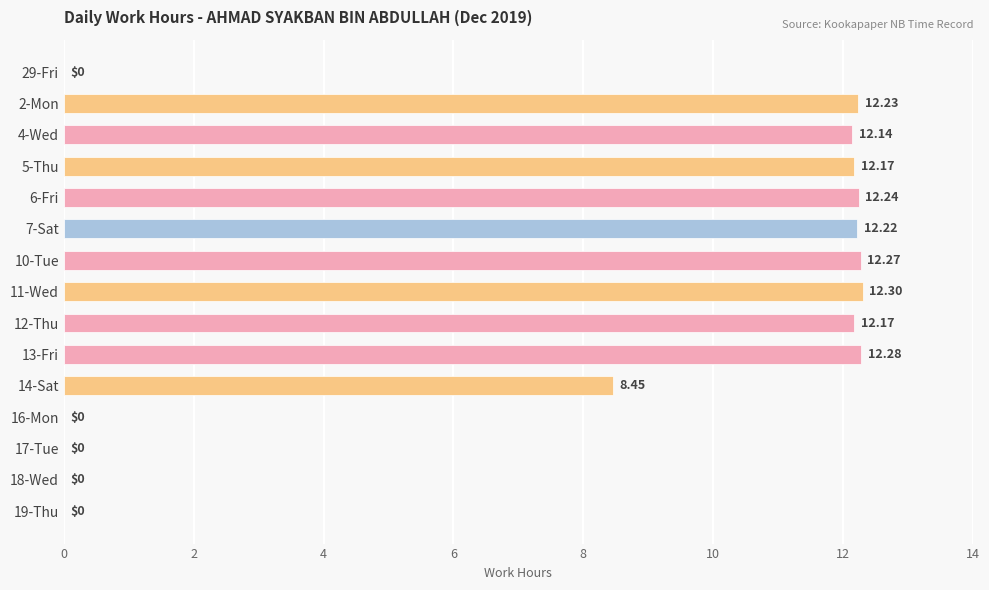

What is the ratio of the value at 5-Thu to the value at 10-Tue?

1.0